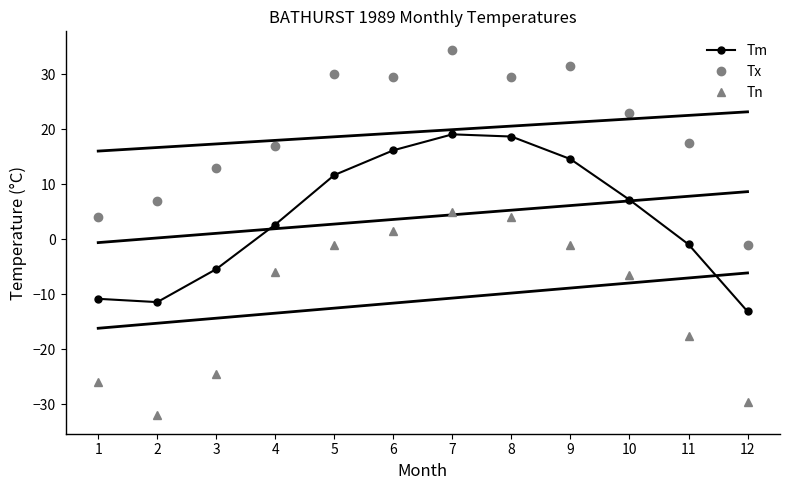

What is the total value across all series at 3?

-16.9